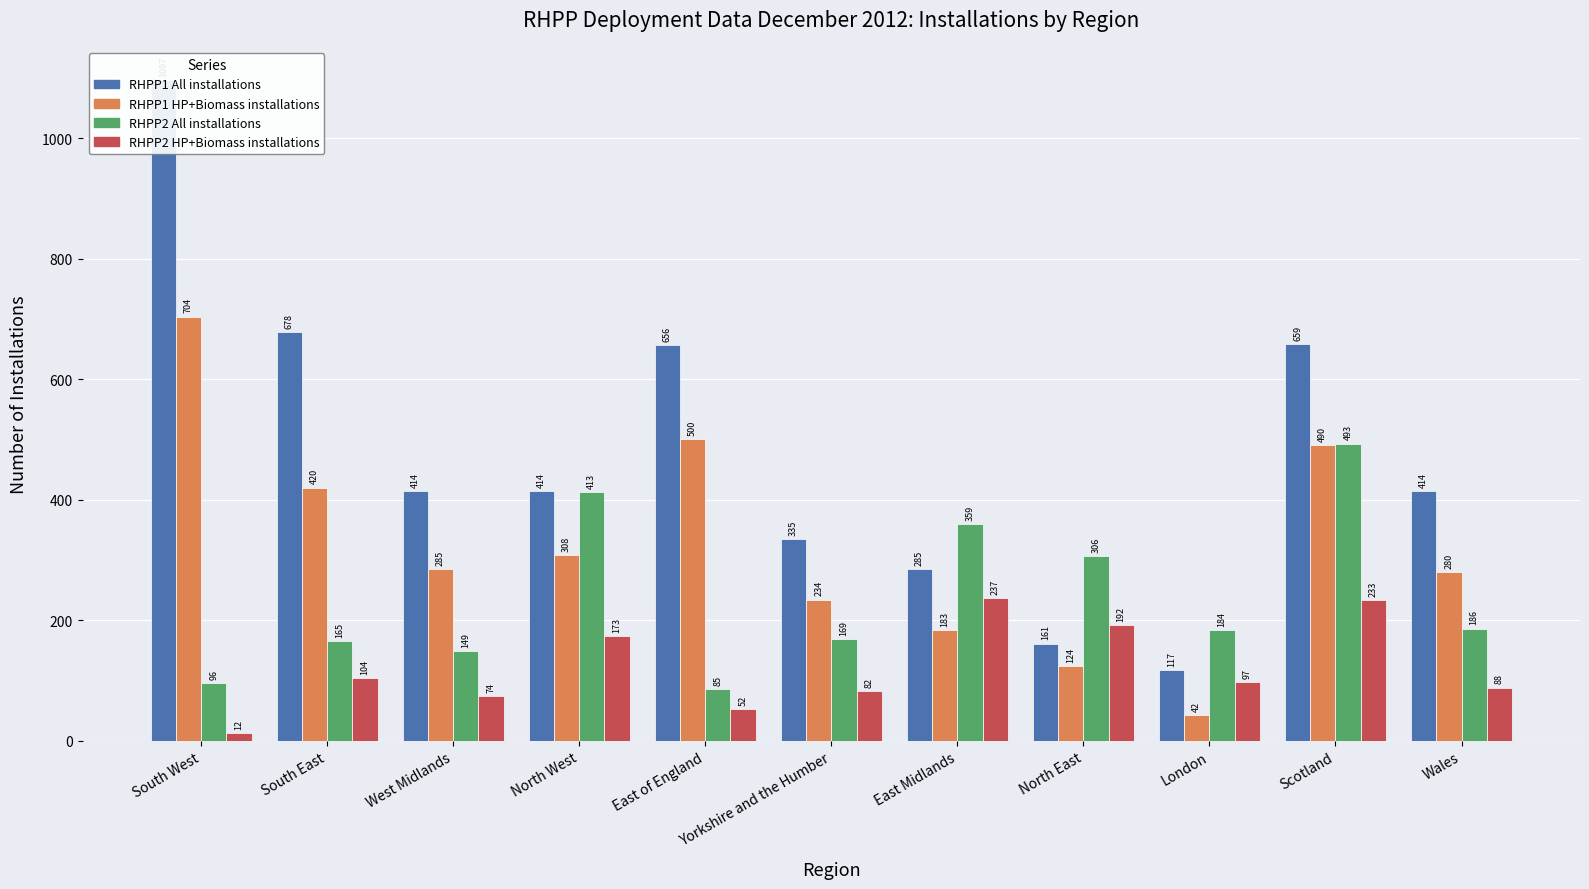

What is the value of the RHPP2 All installations bar at the 7th from the left?

359